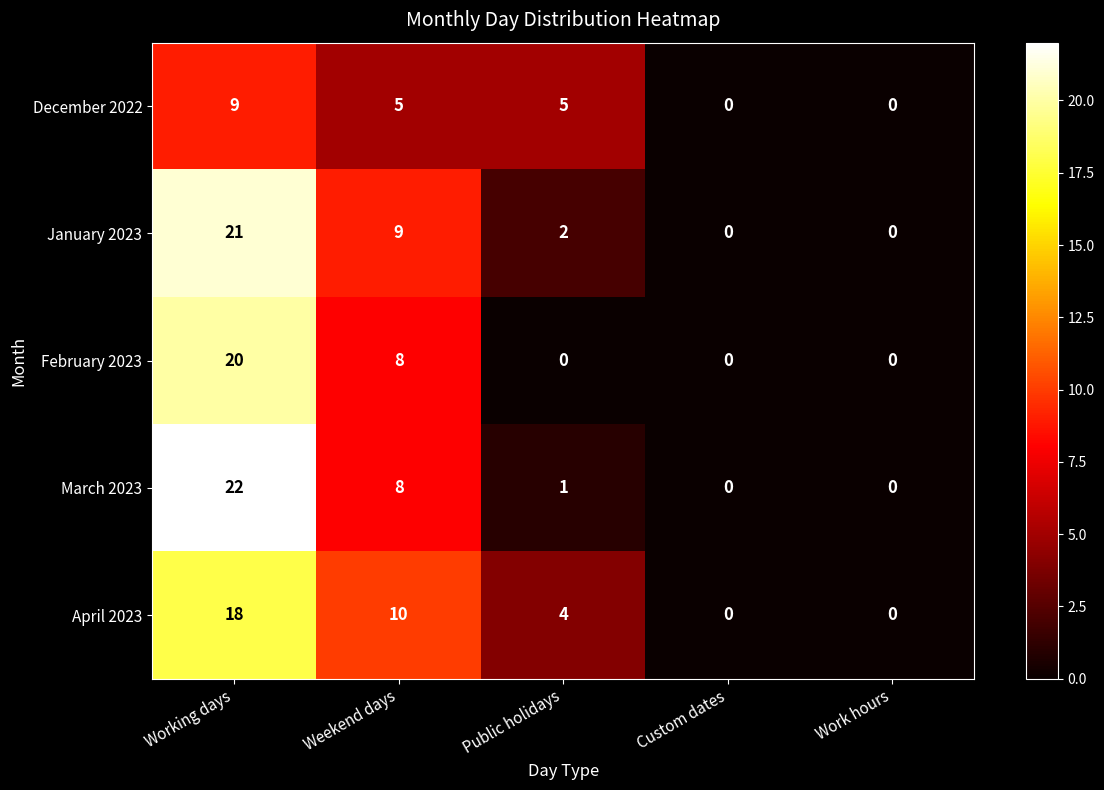

How many data points does each series have?

5